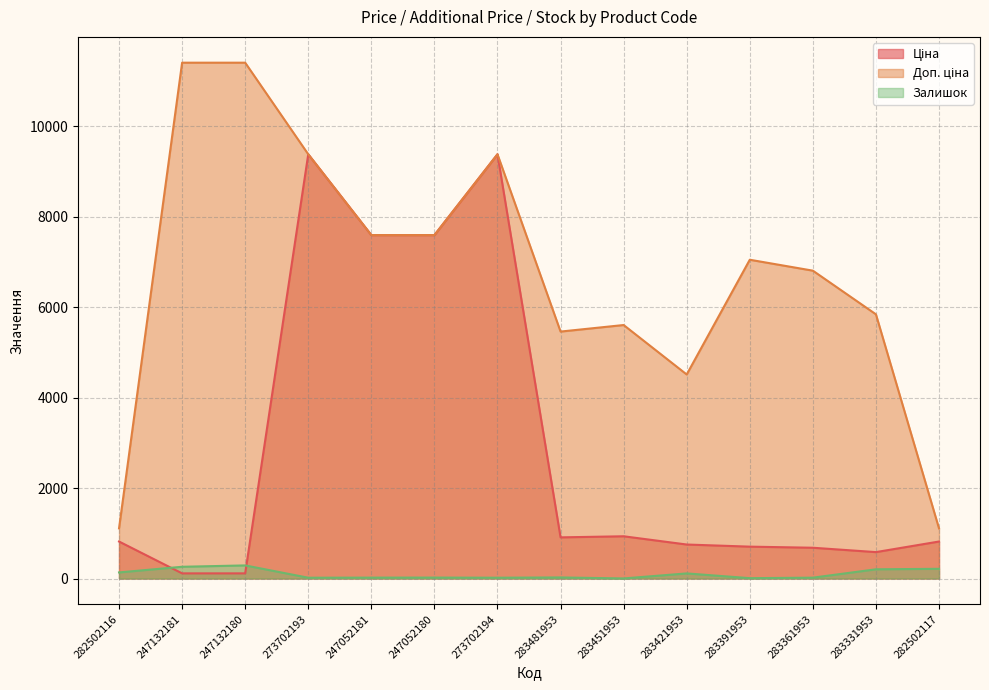

Rank the series by their average value, from highest to lowest.

Доп. ціна, Ціна, Залишок